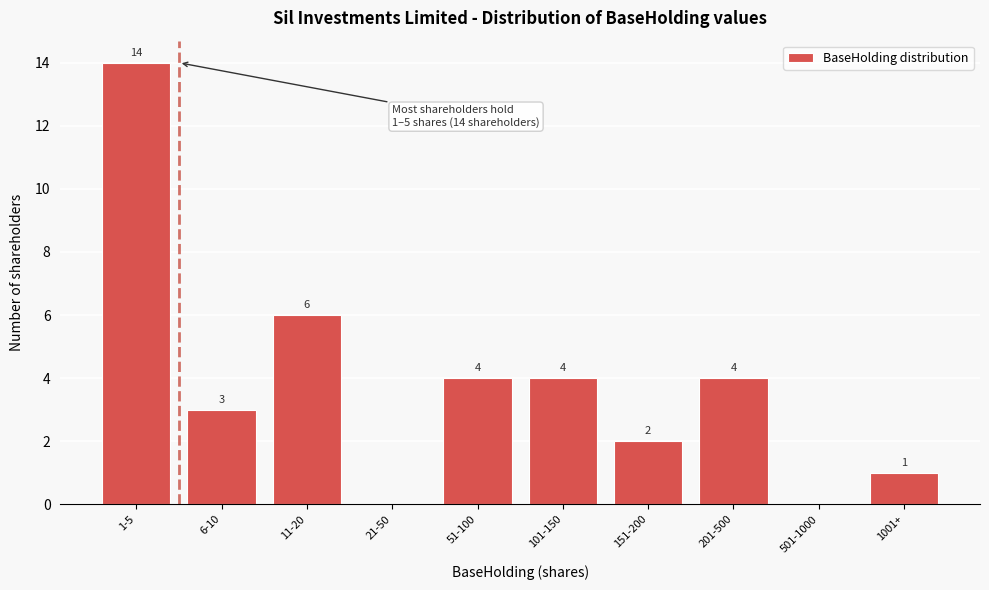

Reading right to left, what are all the values shown in this chart?

1001+=1	501-1000=0	201-500=4	151-200=2	101-150=4	51-100=4	21-50=0	11-20=6	6-10=3	1-5=14